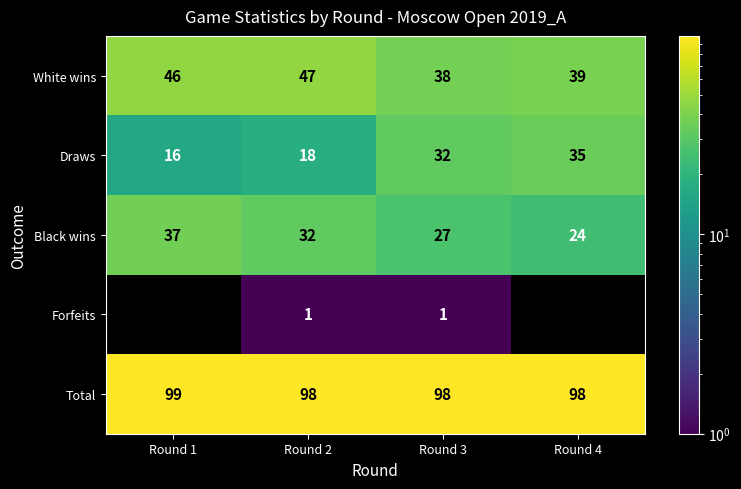

Is the value of Forfeits at Round 2 greater than the value of Total at Round 4?

No